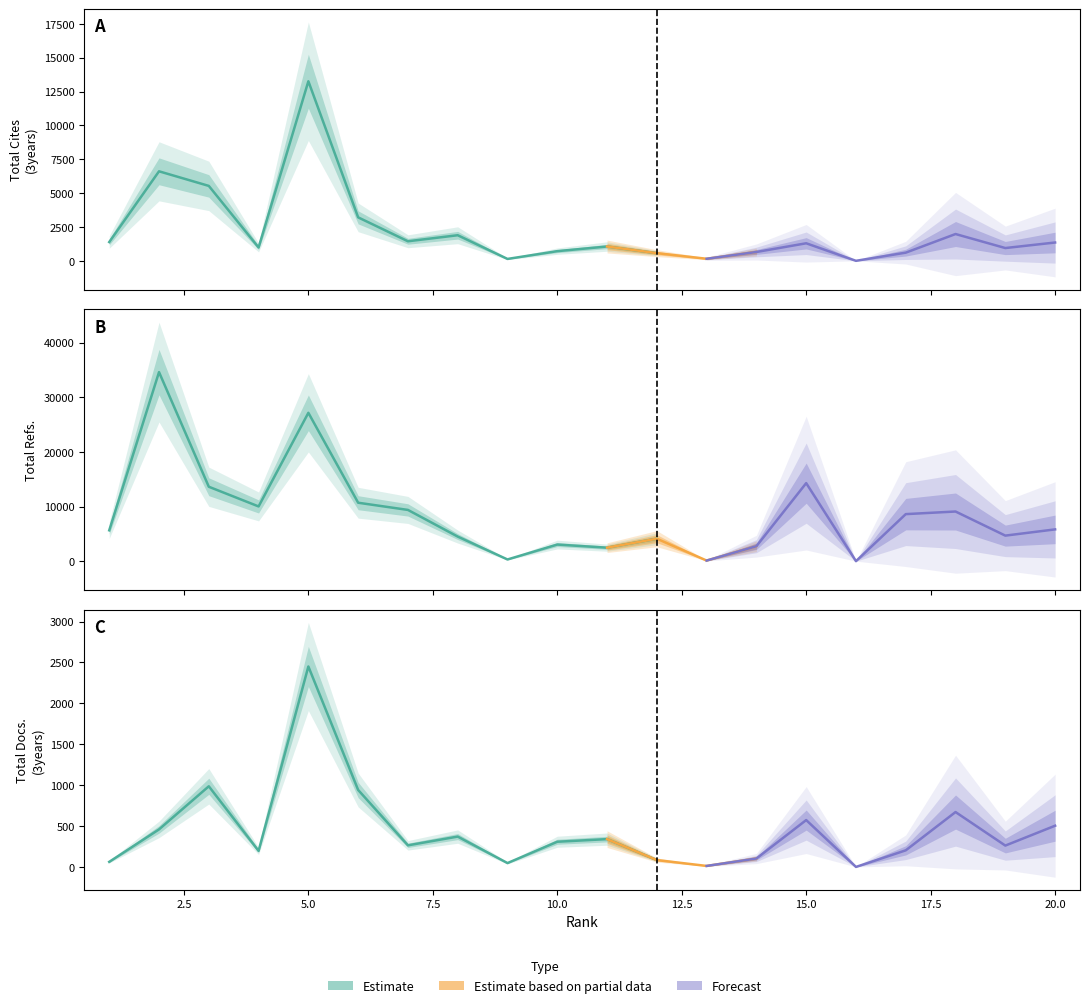

How many values in the Total Refs. series exceed 5814?

9